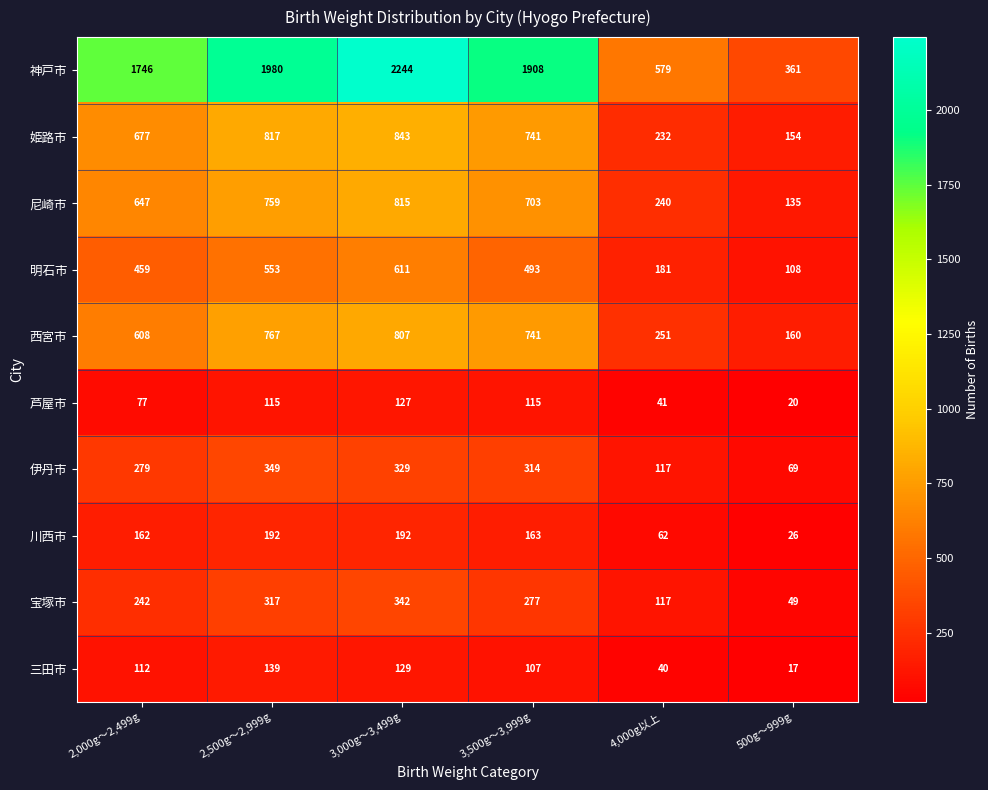

Which category has the highest value across all series?

3,000g～3,499g